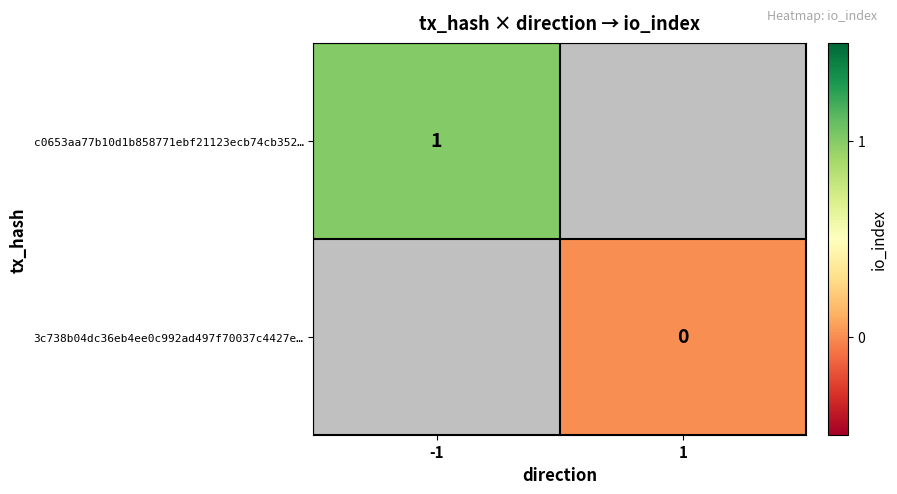

Which has a higher value, 1 or -1?

-1